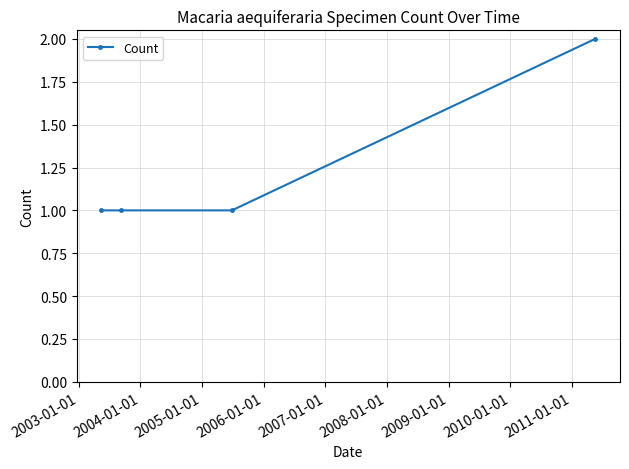

Reading left to right, transcribe all the data shown in this chart.

1	1	1	2